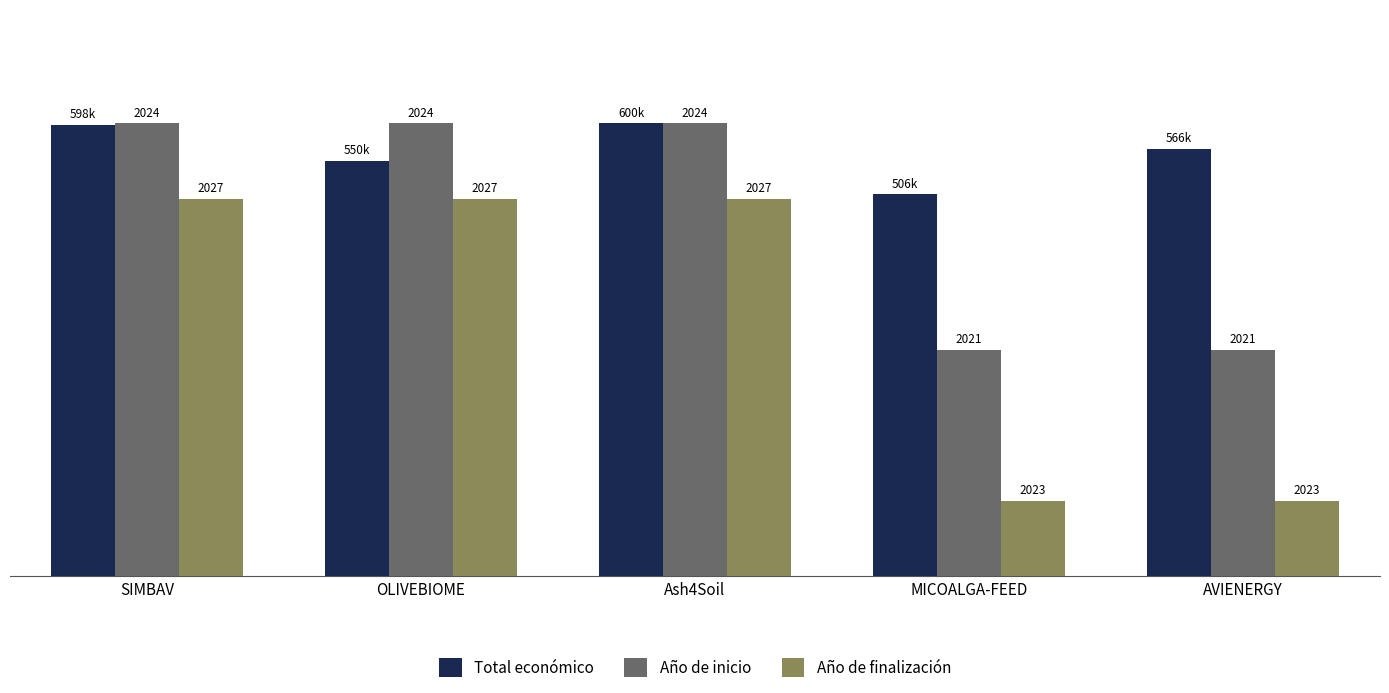

What are all the series names shown in the legend?

Total económico, Año de inicio, Año de finalización